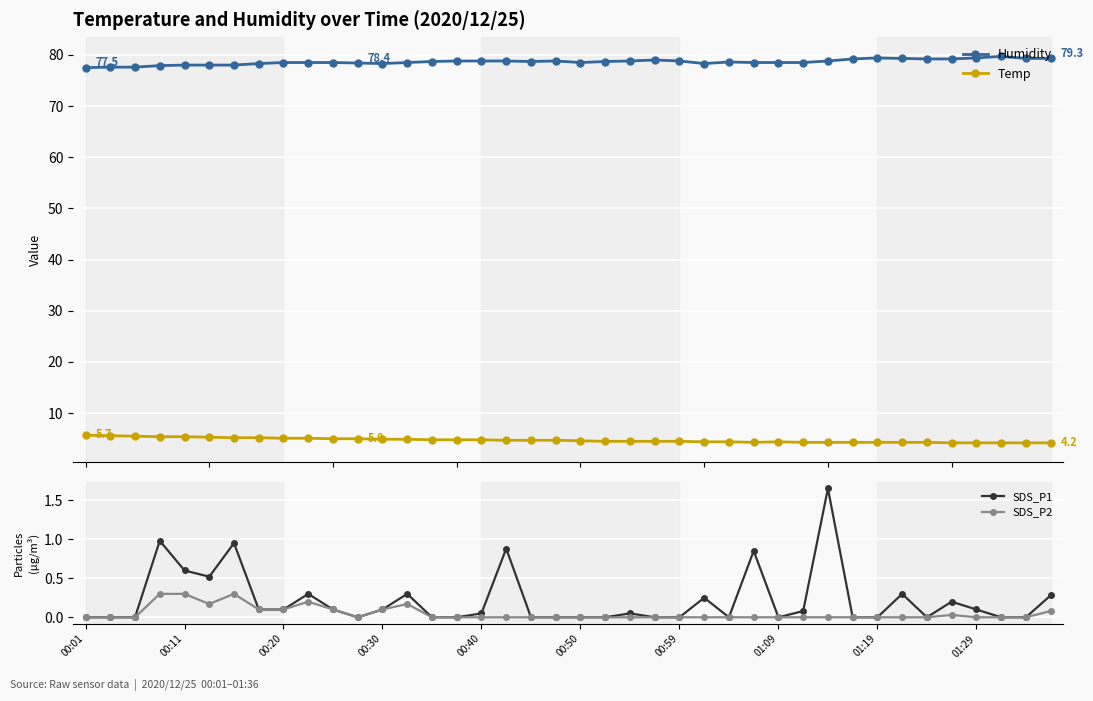

The SDS_P2 series shows -0.2 at 00:50. True or false?

False